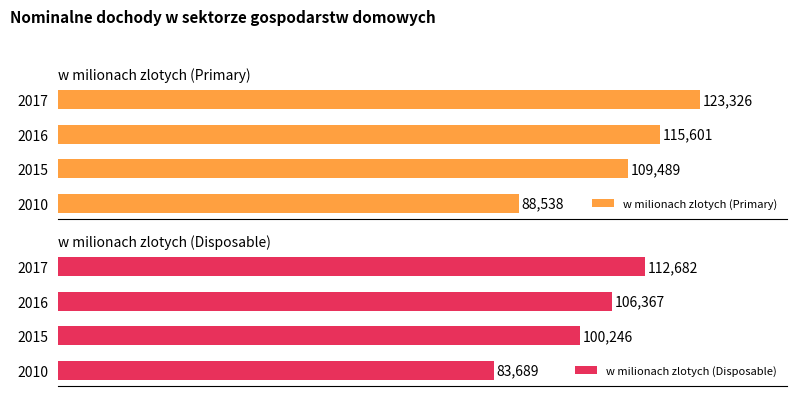

What is the difference between the maximum and minimum values in the w milionach zlotych (Disposable) series?

28993